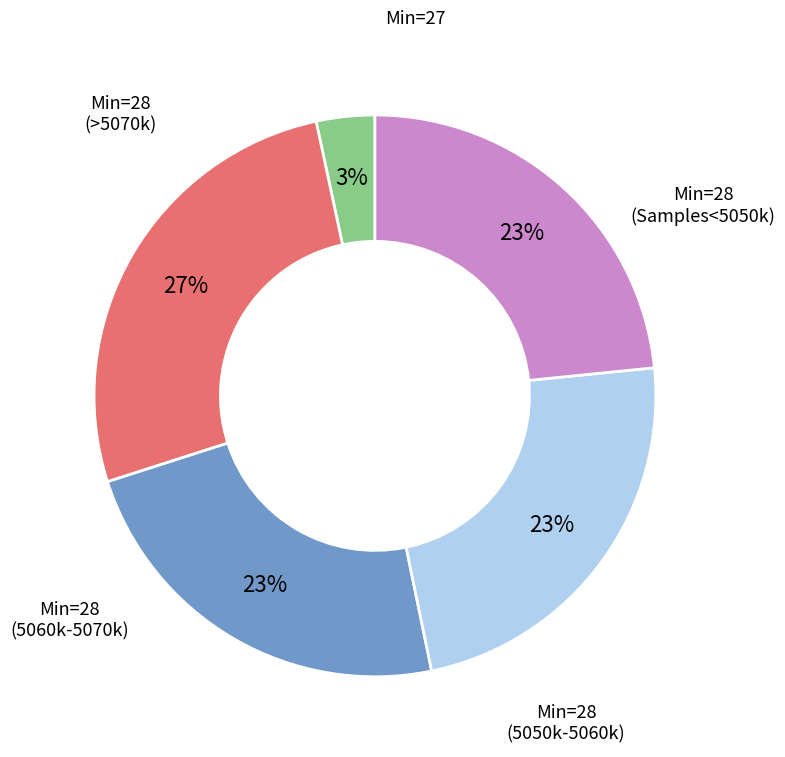

Is there any slice that represents more than half of the pie?

No